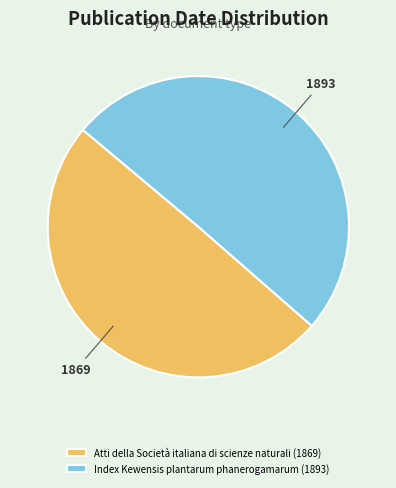

Is it true that Atti della Società italiana di scienze naturali (1869) is 35% of the pie?

False